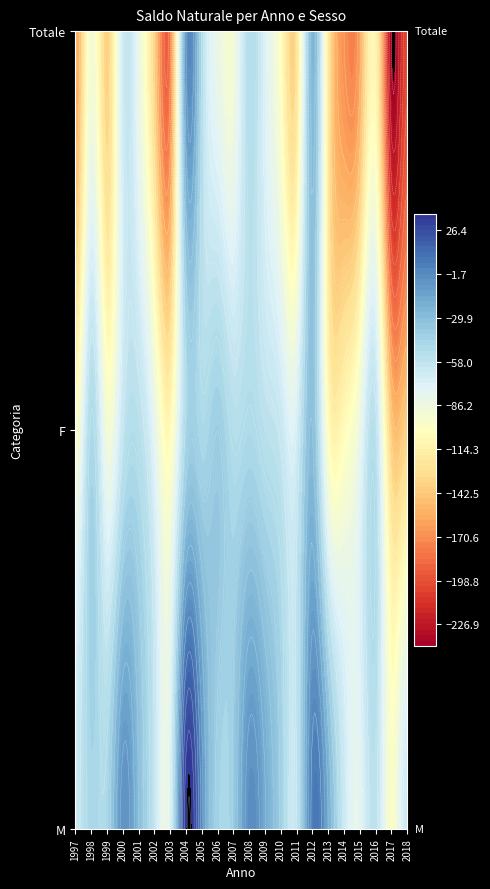

What is the average value of the Totale series?

-114